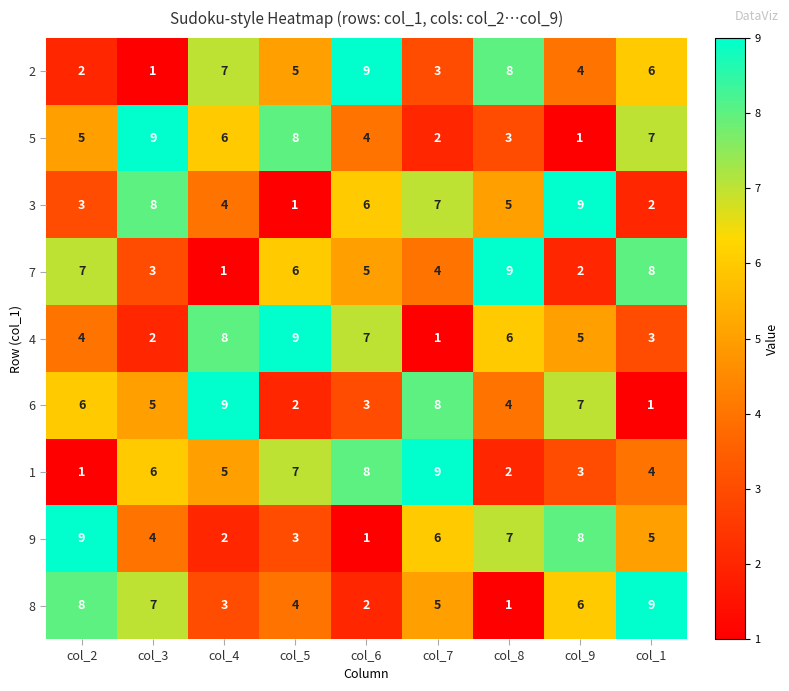

At col_6, list the series in order from smallest to largest.

9, 8, 6, 5, 7, 3, 4, 1, 2